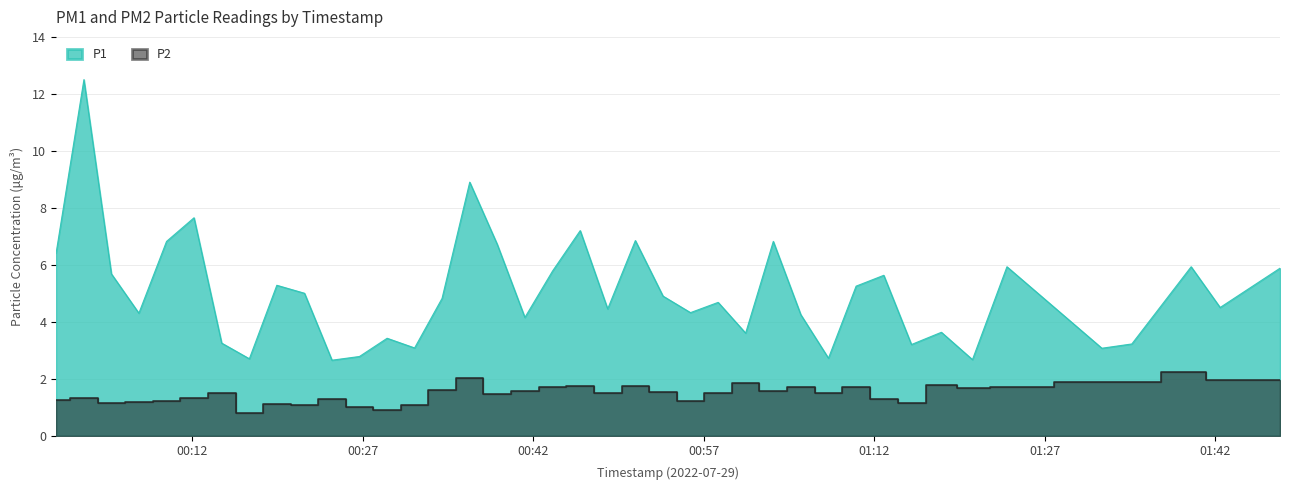

Between 2022-07-29T00:17:02 and 2022-07-29T00:55:50, which is larger?

2022-07-29T00:55:50